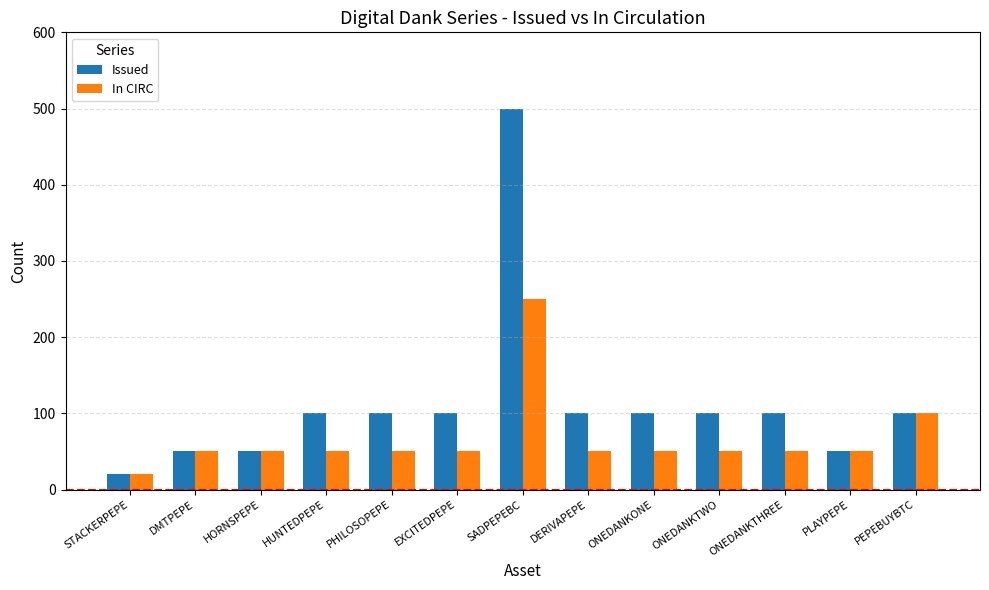

At ONEDANKTHREE, list the series in order from largest to smallest.

Issued, In CIRC